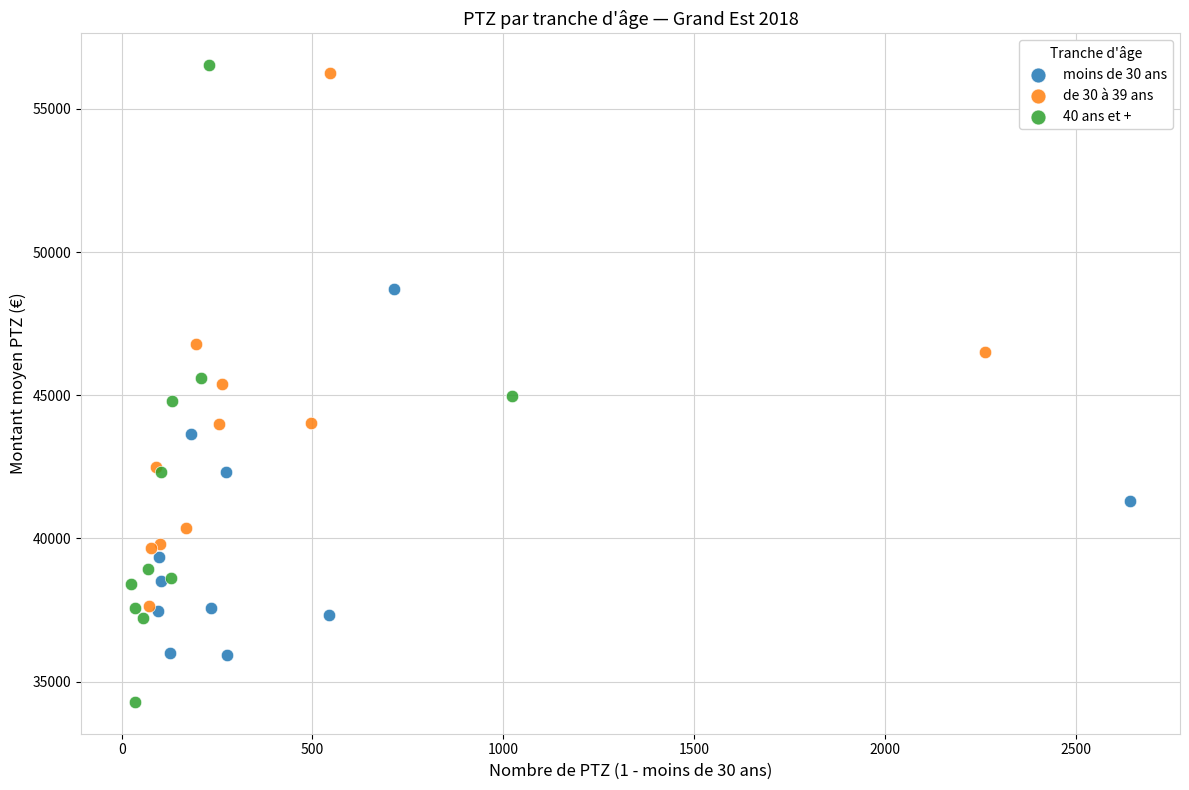

Which series has the largest Y range (max minus min)?

40 ans et +